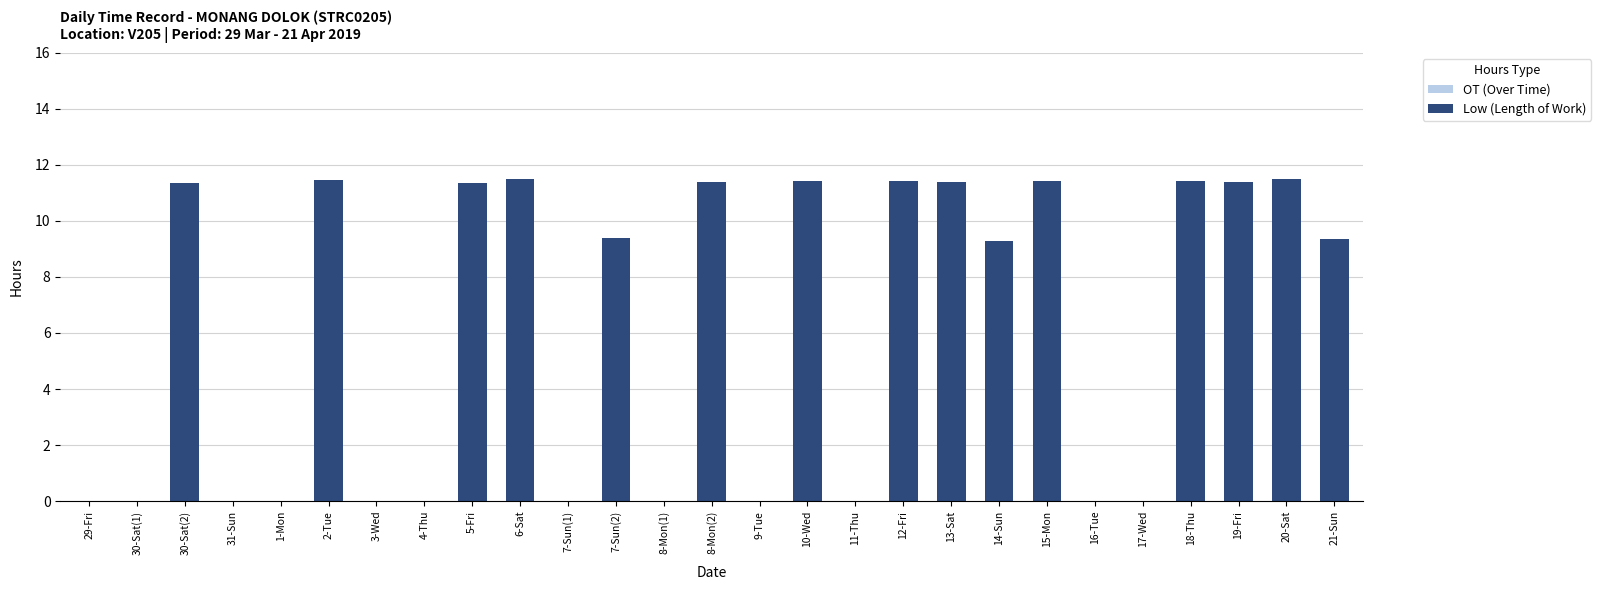

Which has a higher value, 7-Sun(2) or 5-Fri?

5-Fri